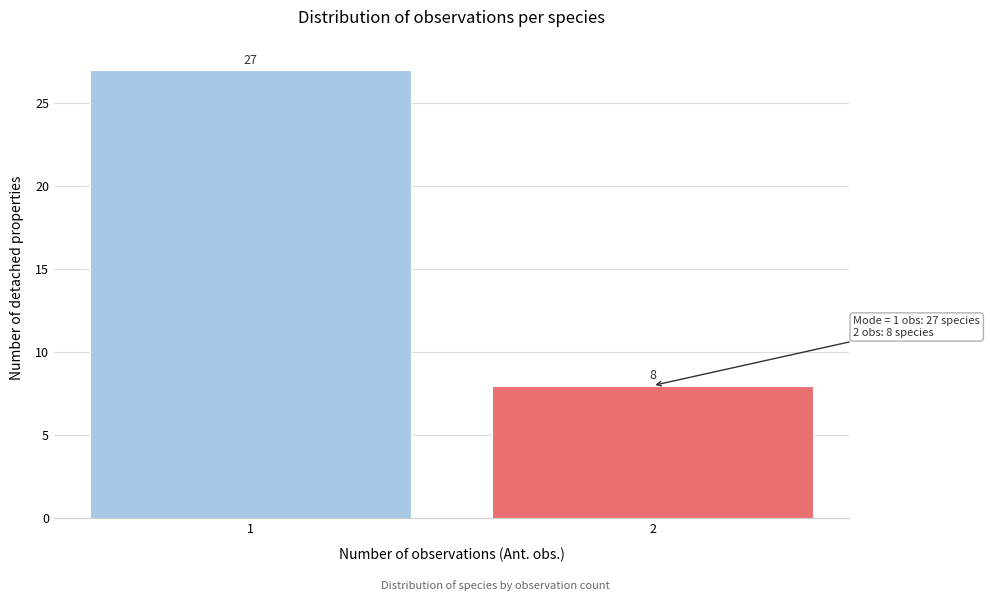

Reading left to right, transcribe all the data shown in this chart.

1=27	2=8